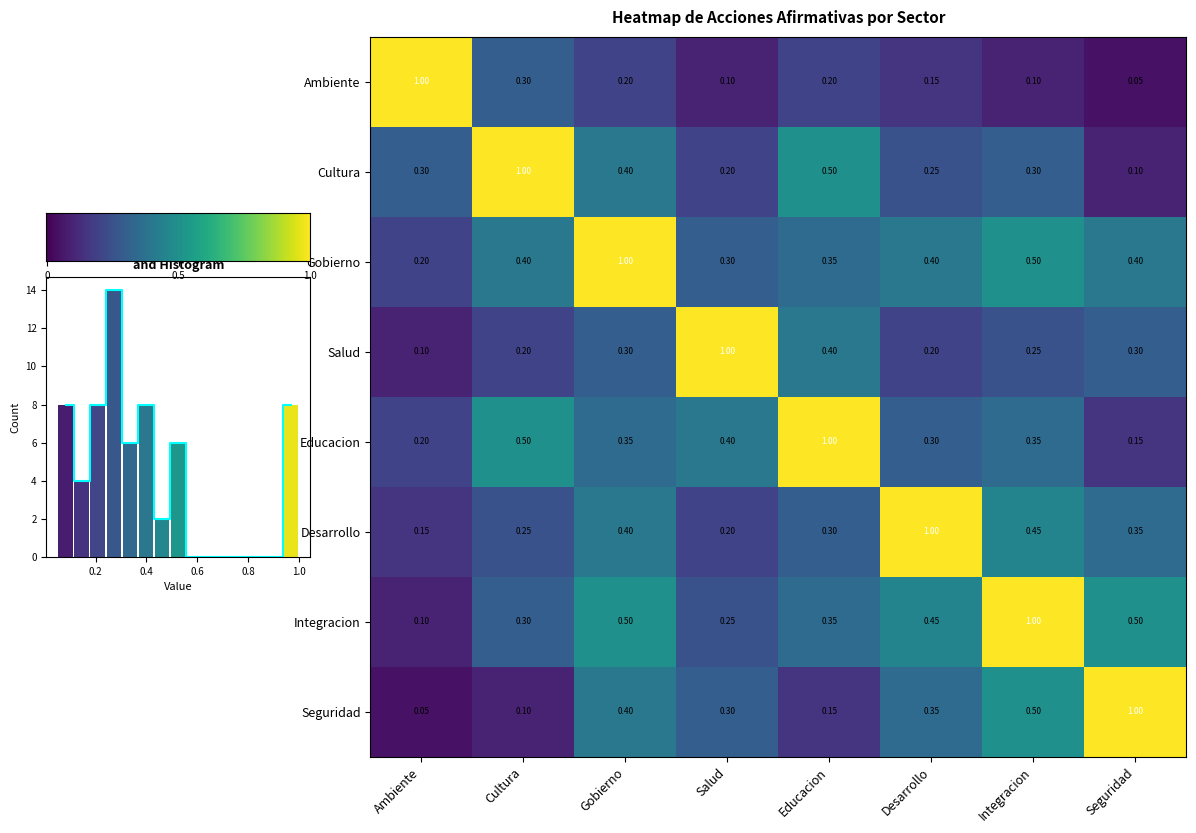

Between Salud and Seguridad, which series saw the biggest shift?

Salud